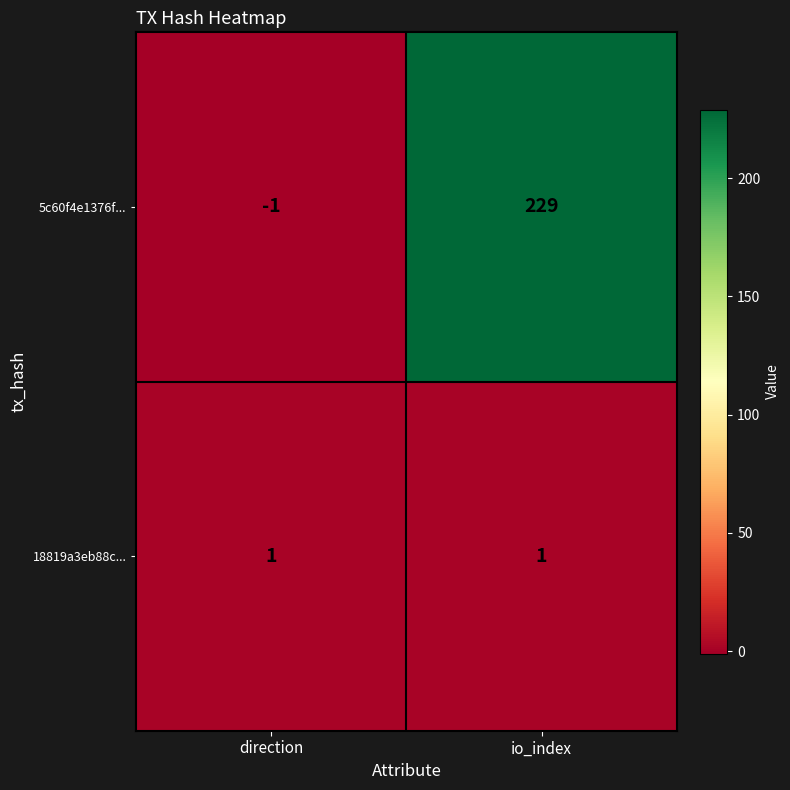

List the series in order of their peak value, lowest first.

18819a3eb88c..., 5c60f4e1376f...